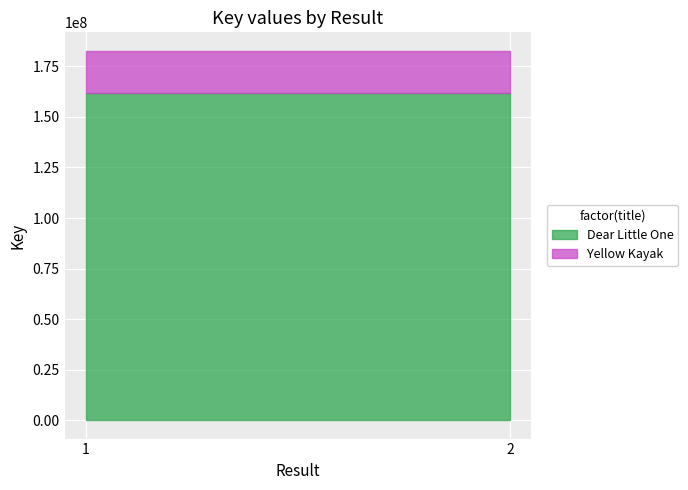

Which label corresponds to the smallest value in the chart?

1